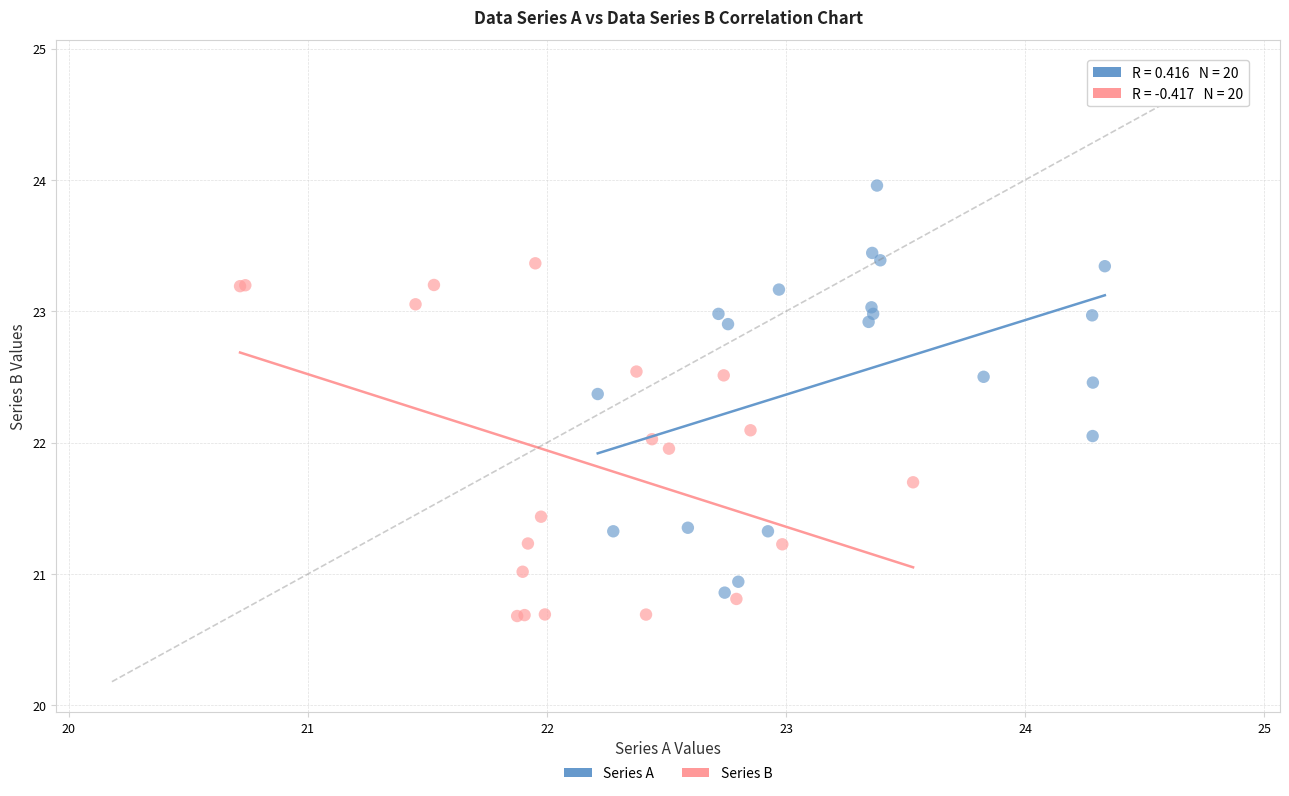

Which series reaches the minimum Y coordinate?

Series B